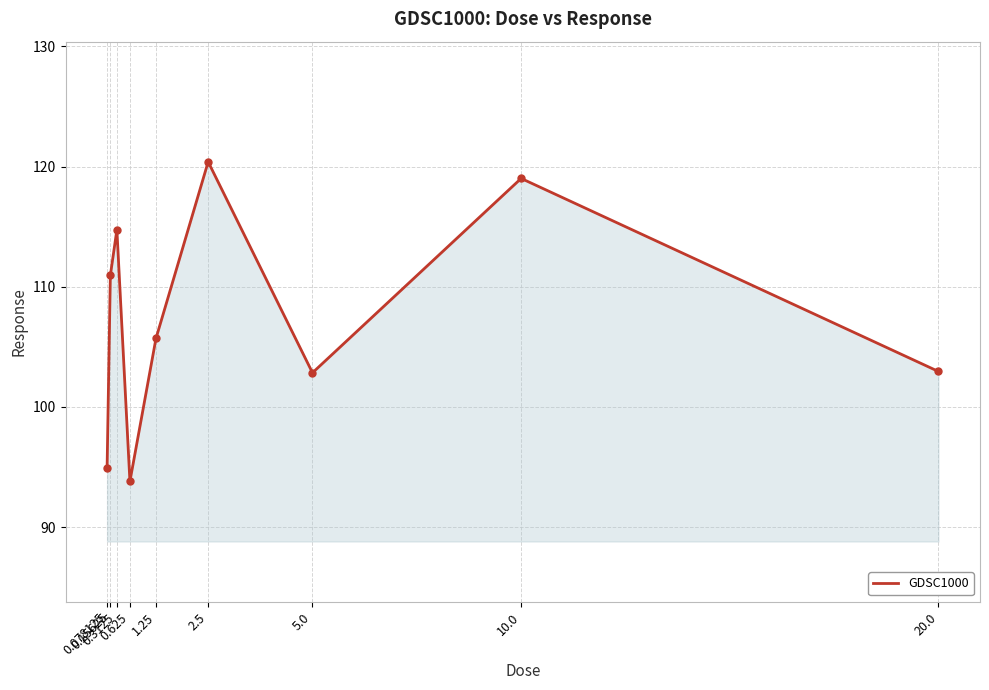

At which category does the chart reach its peak across all series?

2.5